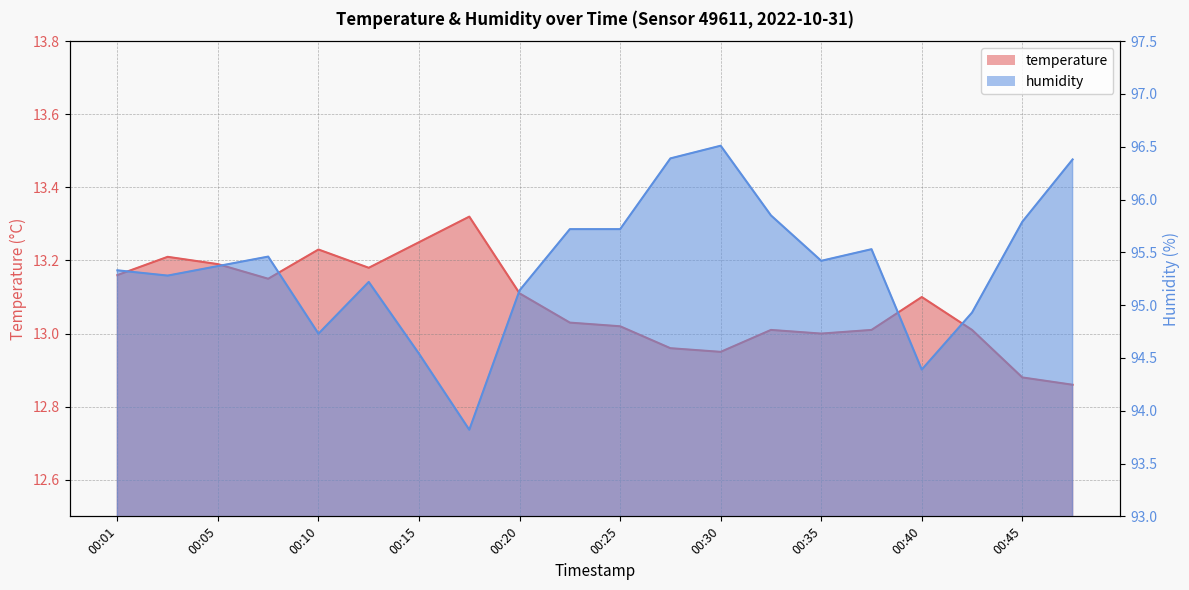

At which label does temperature first exceed 13?

00:01